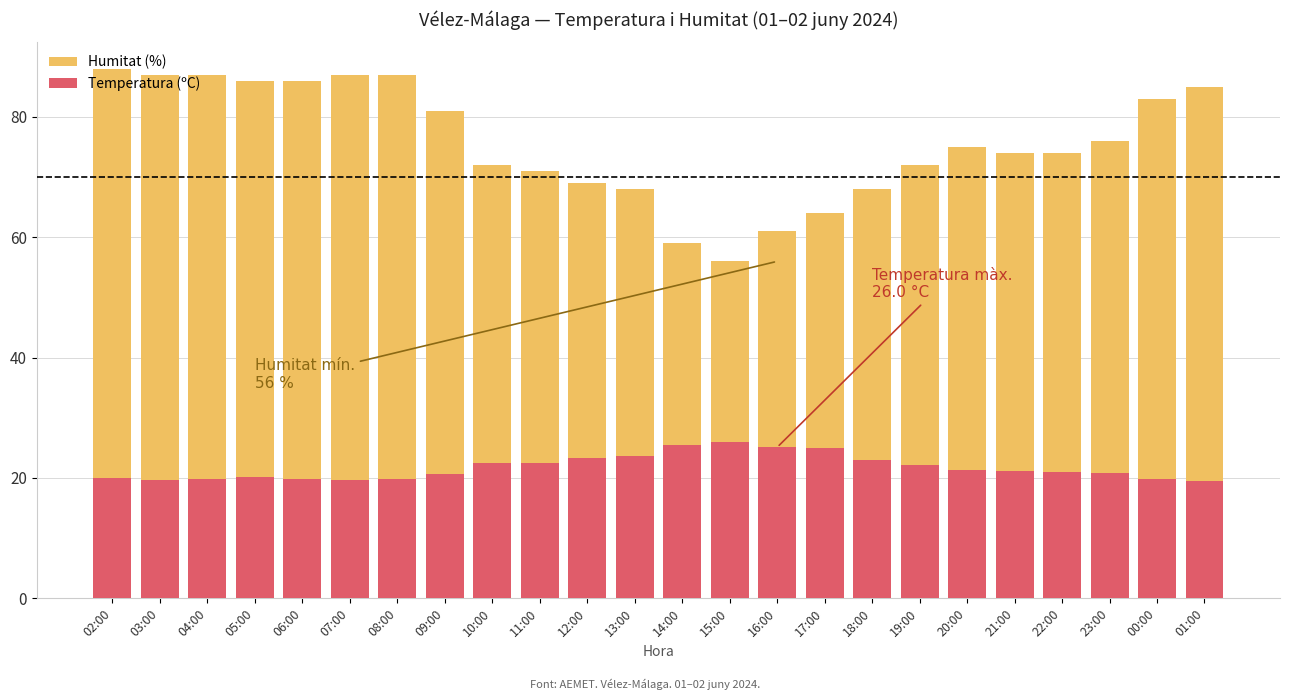

What are all the series names shown in the legend?

Humitat (%), Temperatura (ºC)